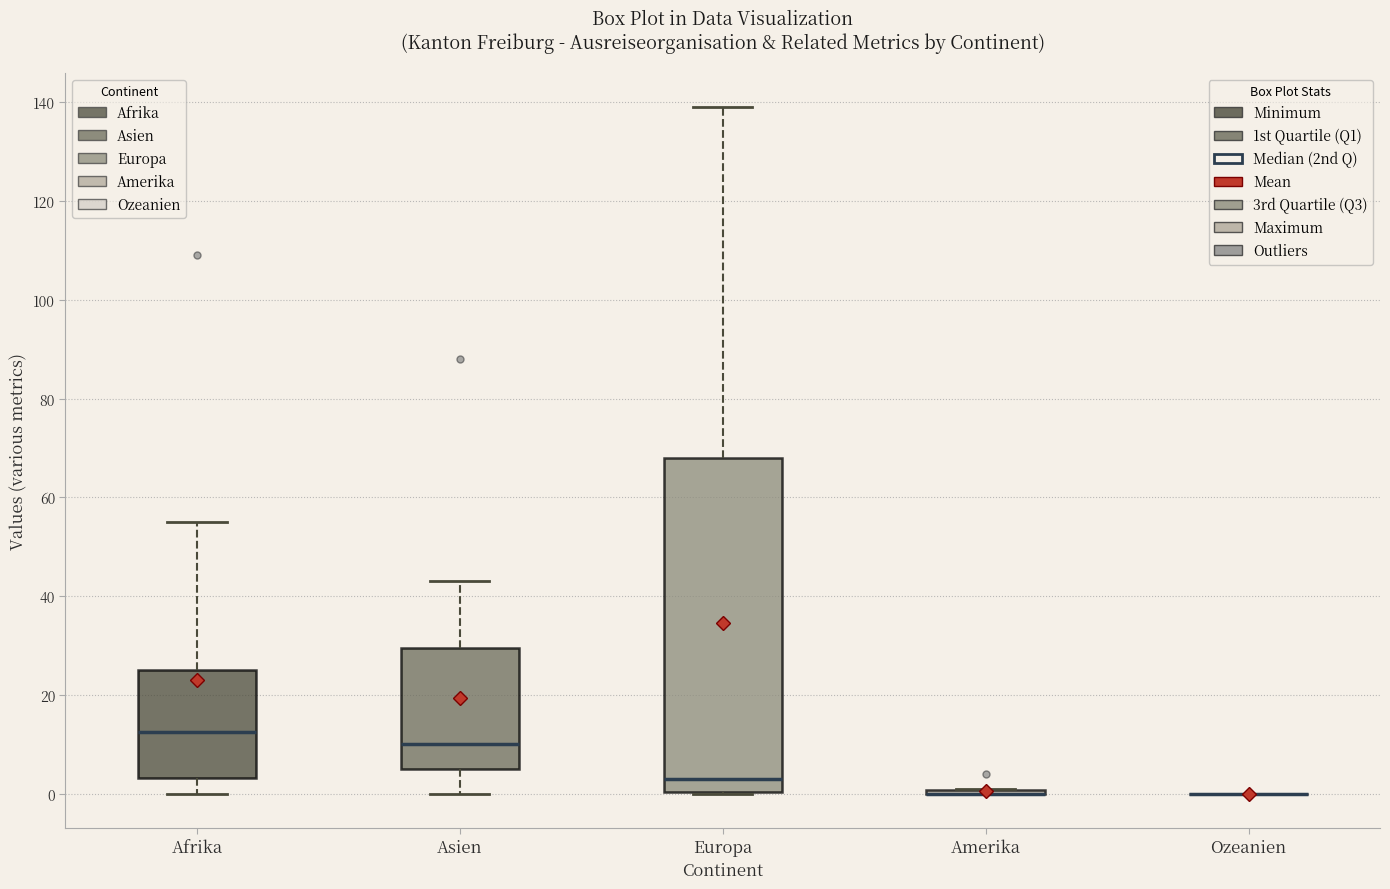

Which box is the tallest, from its lower edge to its upper edge?

Europa